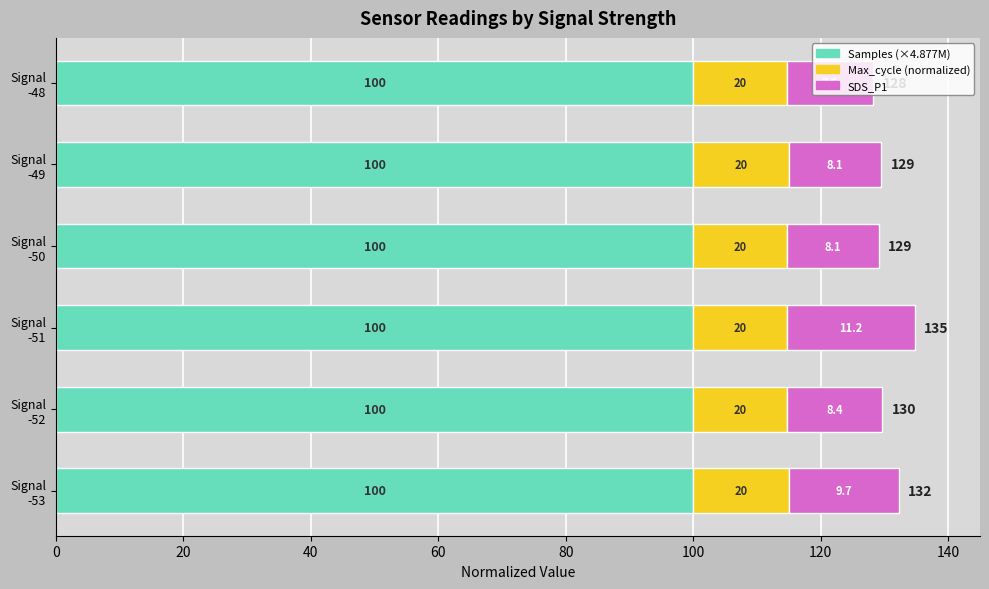

How many distinct data groups are displayed?

3